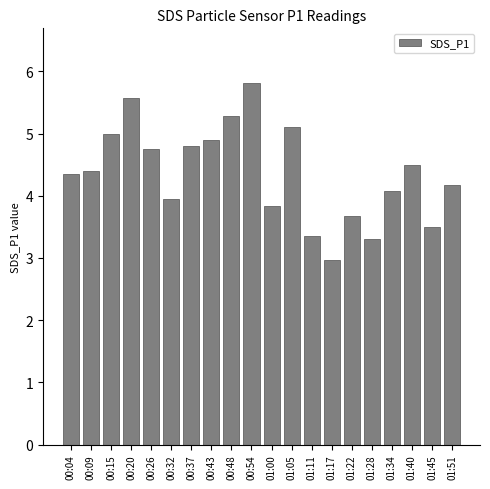

Which label corresponds to the largest value in the chart?

00:54